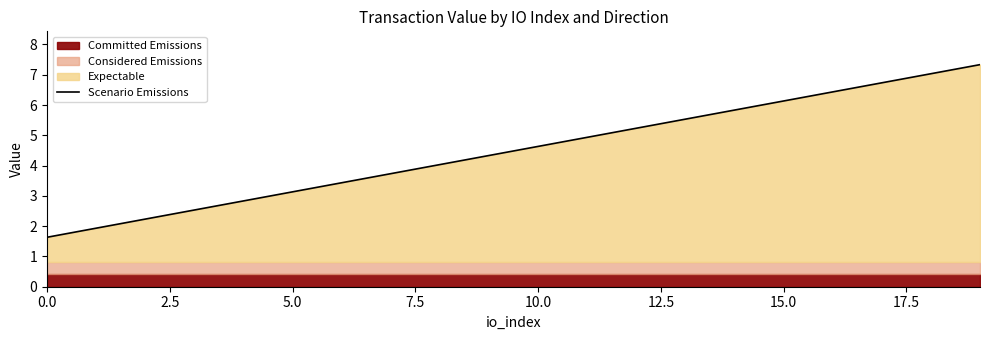

What is the label of the 5th point from the right?

15